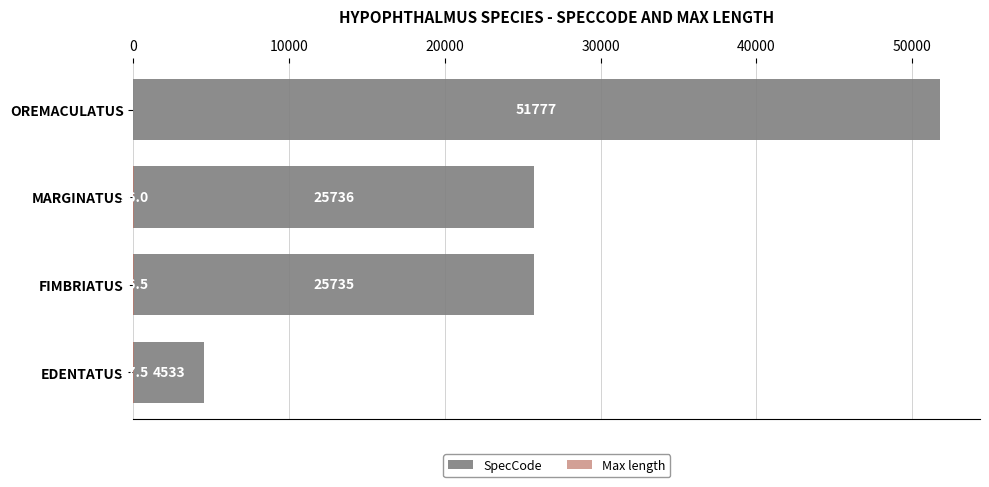

How many bars are there in each group?

2